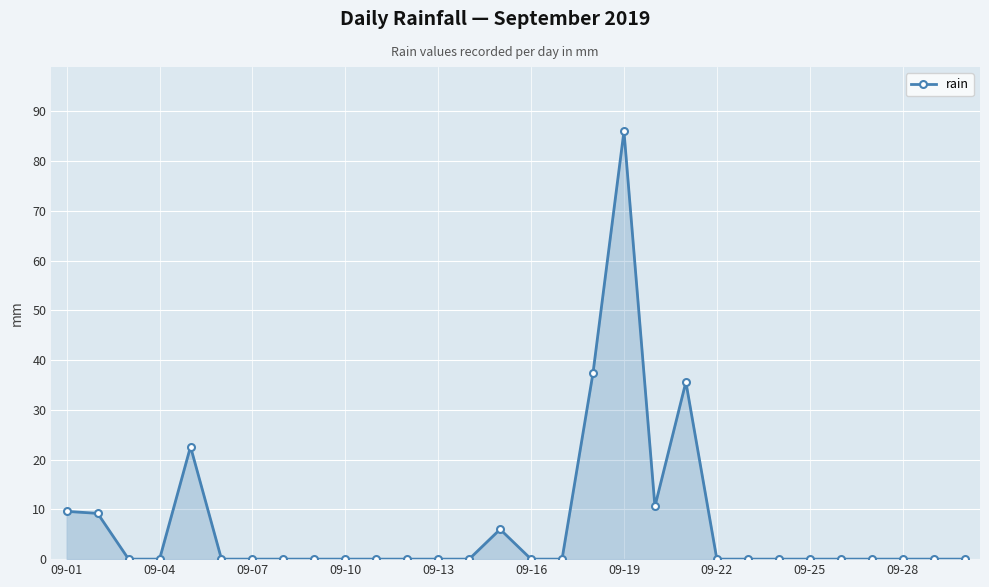

What is the maximum value shown in the chart?

86.0